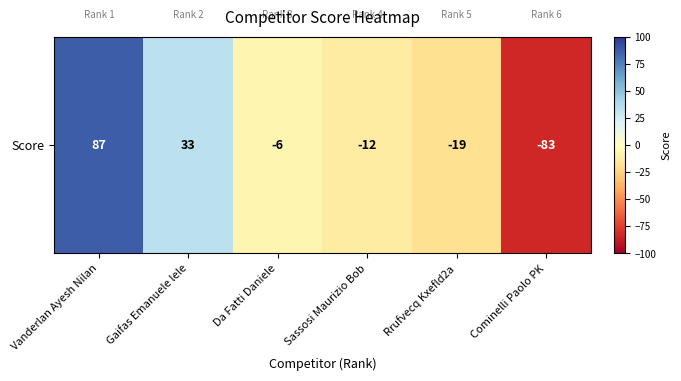

Count the number of data series in this chart.

1